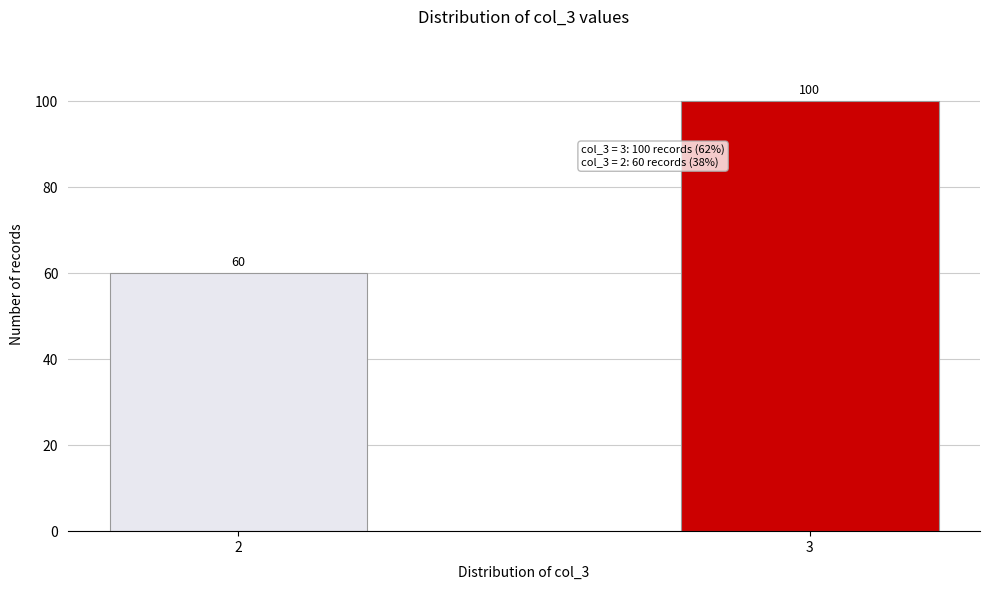

Reading right to left, what are all the values shown in this chart?

100	60